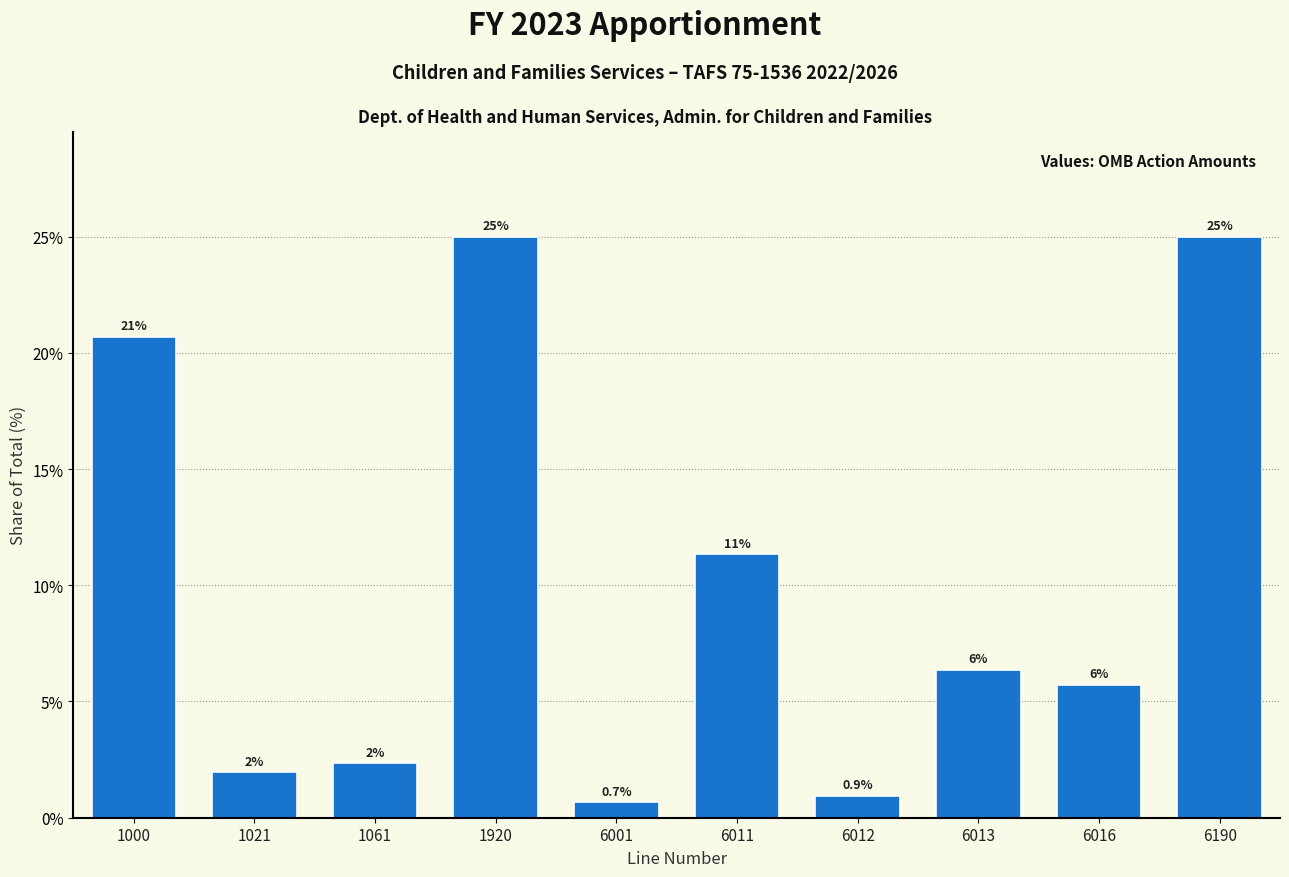

The chart shows a value of 5.7 at 6016. True or false?

True